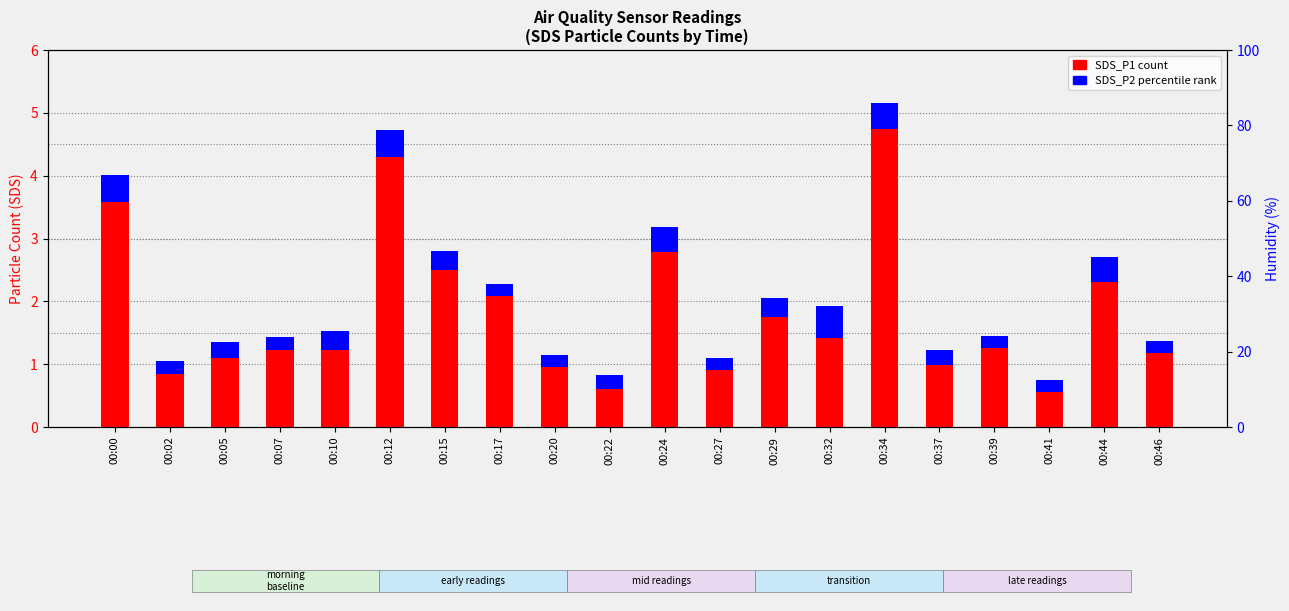

Reading left to right, list all the values displayed in this chart.

SDS_P1 count: 3.6	0.8	1.1	1.2	1.2	4.3	2.5	2.1	0.9	0.6	2.8	0.9	1.8	1.4	4.8	1.0	1.2	0.6	2.3	1.2
SDS_P2 percentile rank: 0.4	0.2	0.2	0.2	0.3	0.4	0.3	0.2	0.2	0.2	0.4	0.2	0.3	0.5	0.4	0.2	0.2	0.2	0.4	0.2